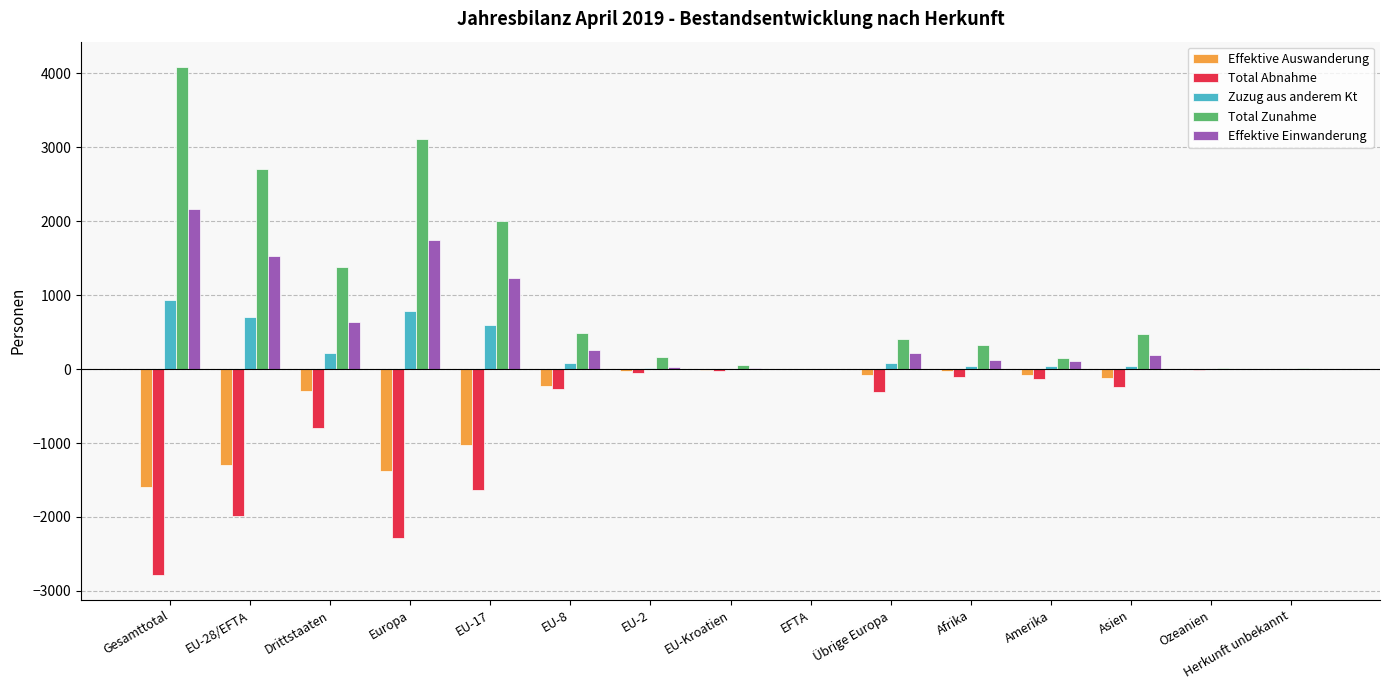

At which category is the sum across all series the highest?

Gesamttotal